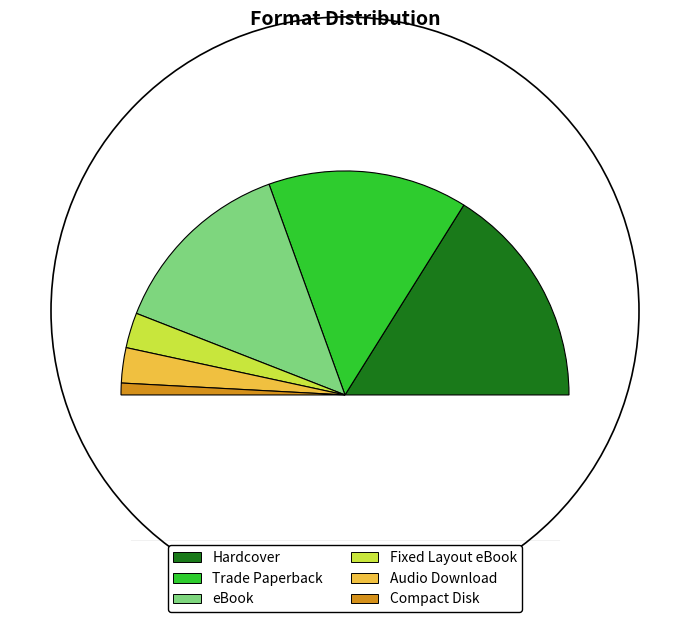

Is the sum of Hardcover and Trade Paperback greater than half?

Yes